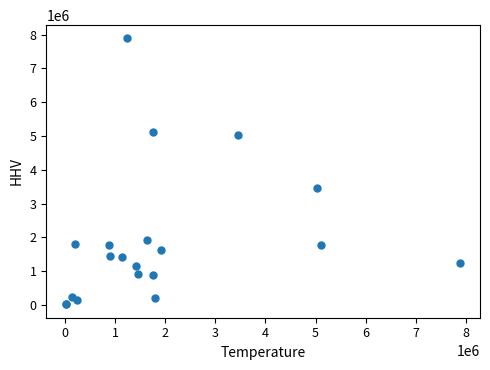

What Y value in the scatter plot is closest to 3952058?

3456187.9